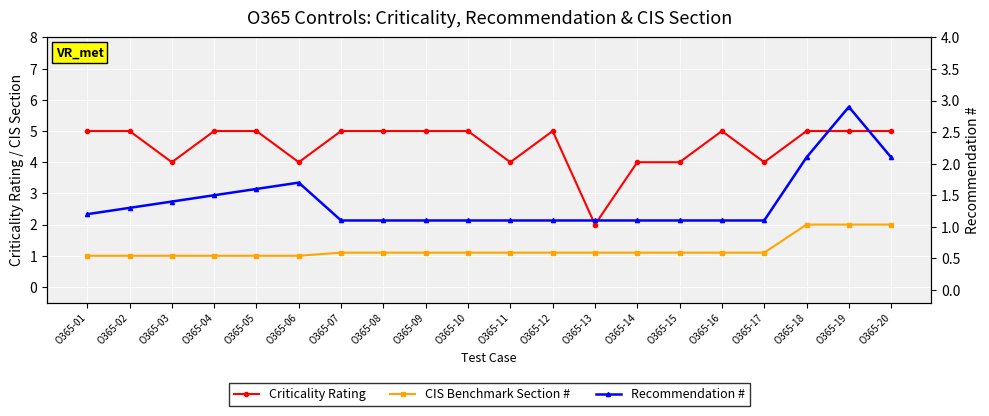

Reading left to right, list all the values displayed in this chart.

Criticality Rating: 5.0	5.0	4.0	5.0	5.0	4.0	5.0	5.0	5.0	5.0	4.0	5.0	2.0	4.0	4.0	5.0	4.0	5.0	5.0	5.0
CIS Benchmark Section #: 1.0	1.0	1.0	1.0	1.0	1.0	1.1	1.1	1.1	1.1	1.1	1.1	1.1	1.1	1.1	1.1	1.1	2.0	2.0	2.0
Recommendation #: 1.2	1.3	1.4	1.5	1.6	1.7	1.1	1.1	1.1	1.1	1.1	1.1	1.1	1.1	1.1	1.1	1.1	2.1	2.9	2.1